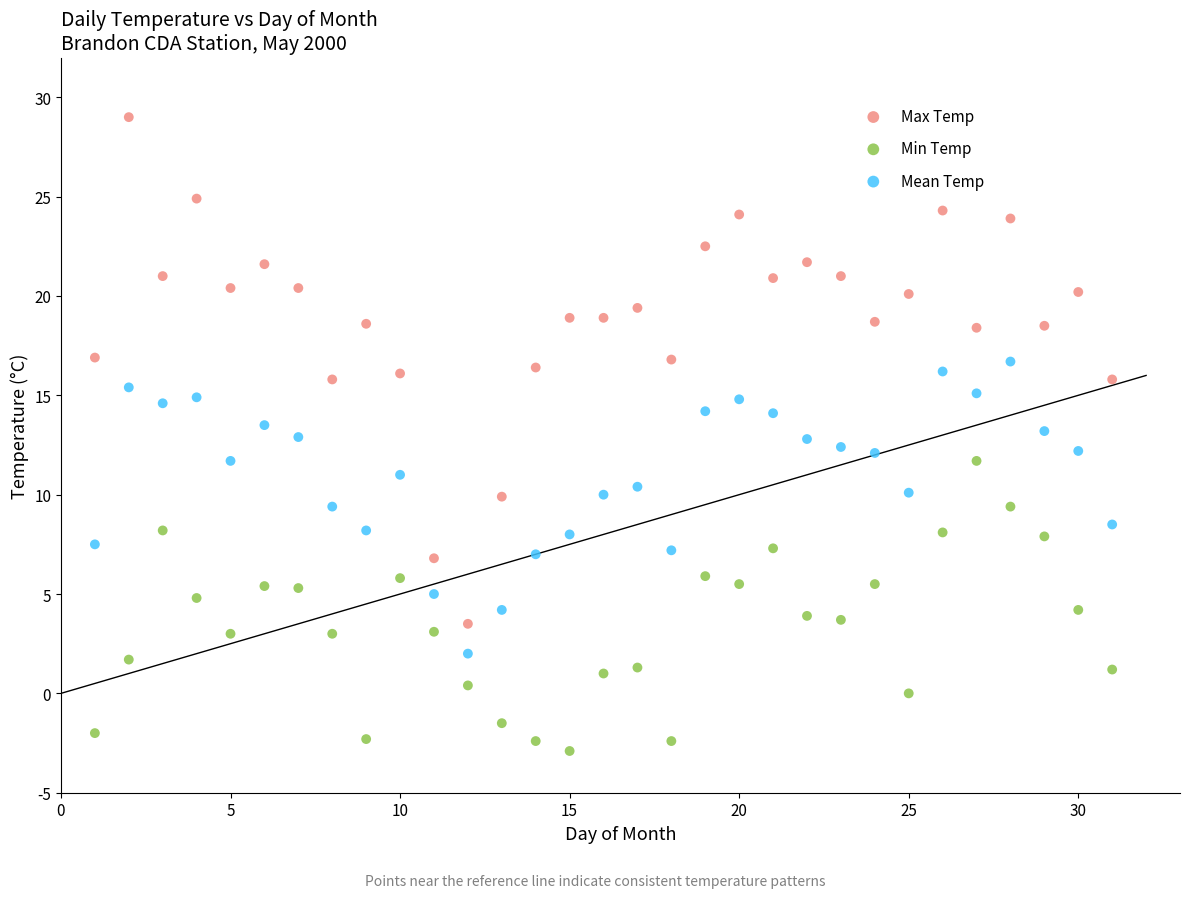

Which series contains the highest Y value?

Max Temp